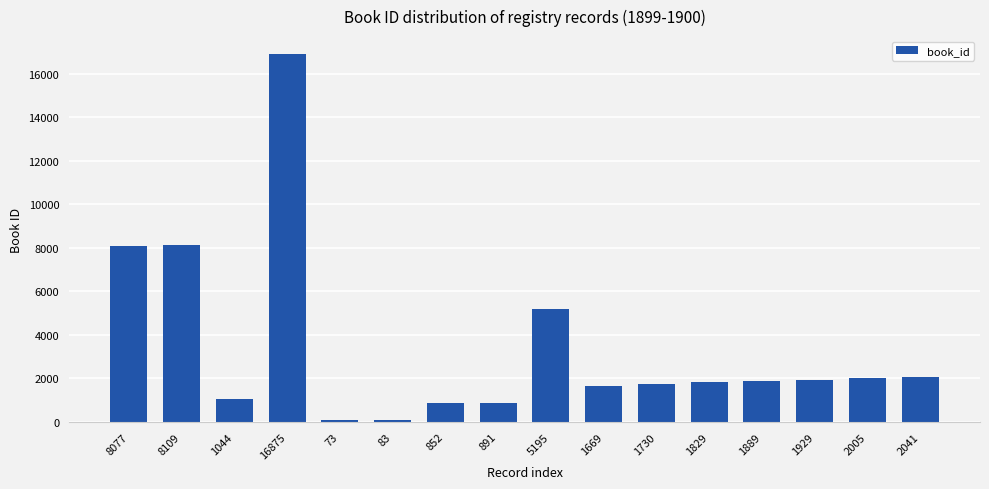

At which label is the value closest to 8474?

8109